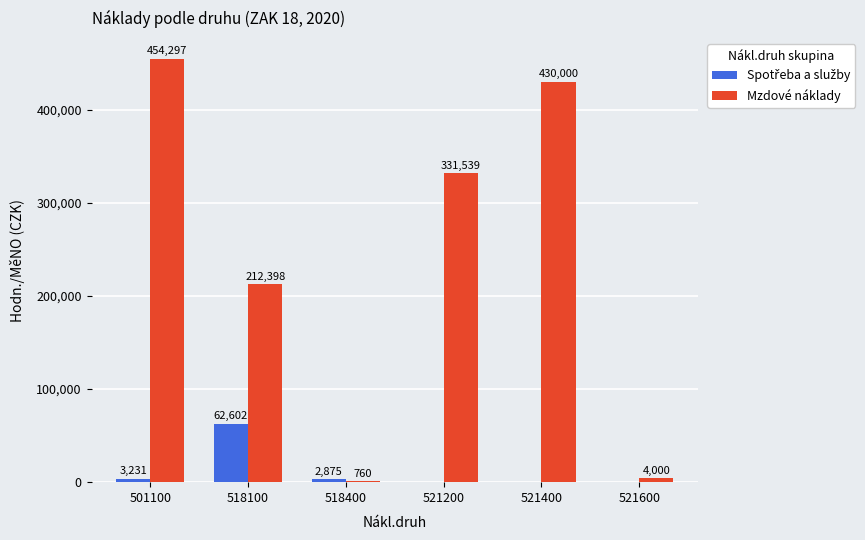

At which category is the sum across all series the highest?

501100